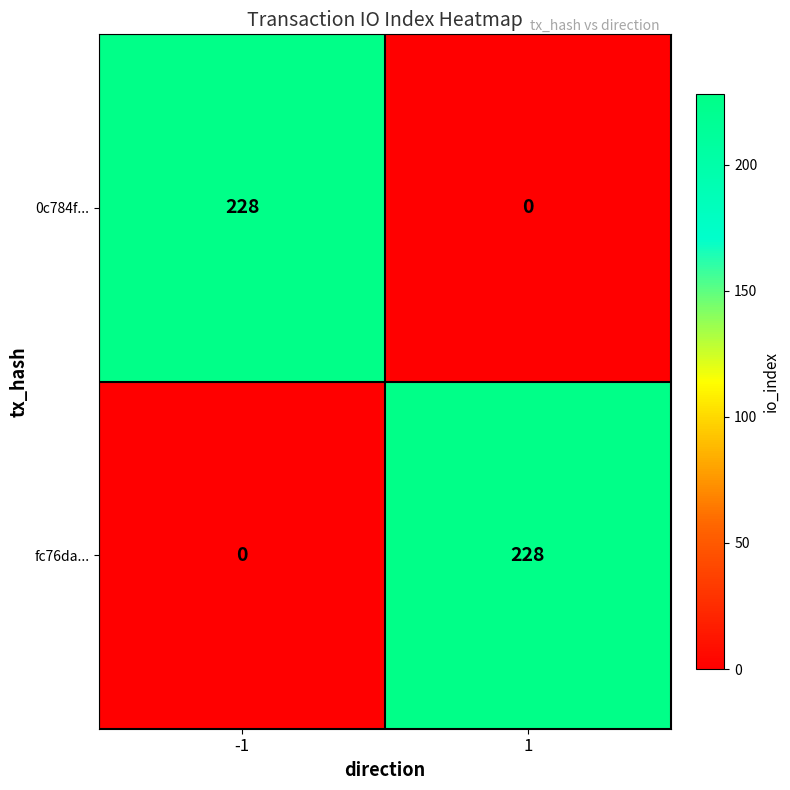

What is the total value across all series at 1?

228